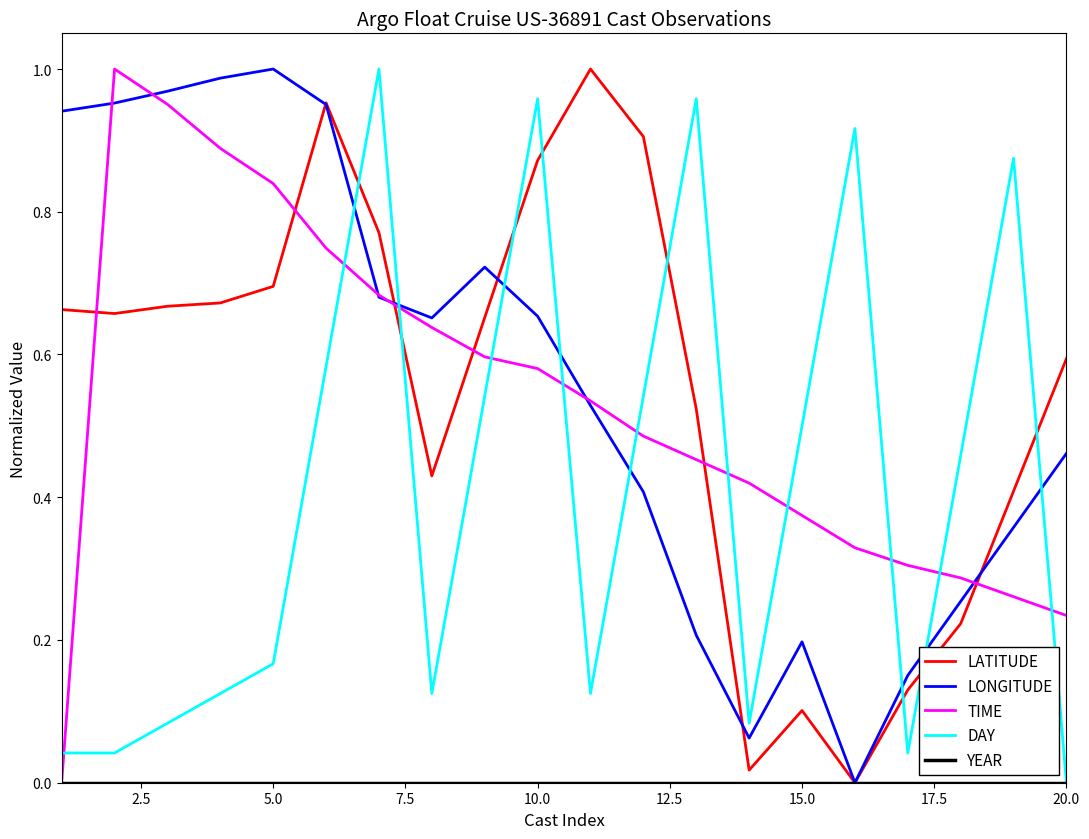

How many values in the LATITUDE series exceed 0?

19